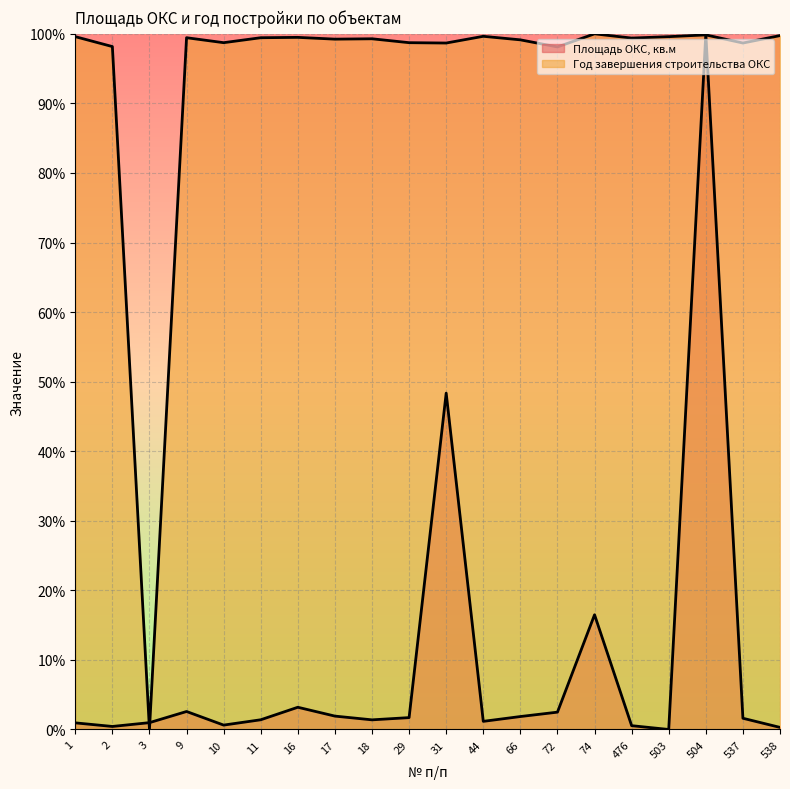

What value does the Год завершения строительства ОКС series have at 17?

99.2